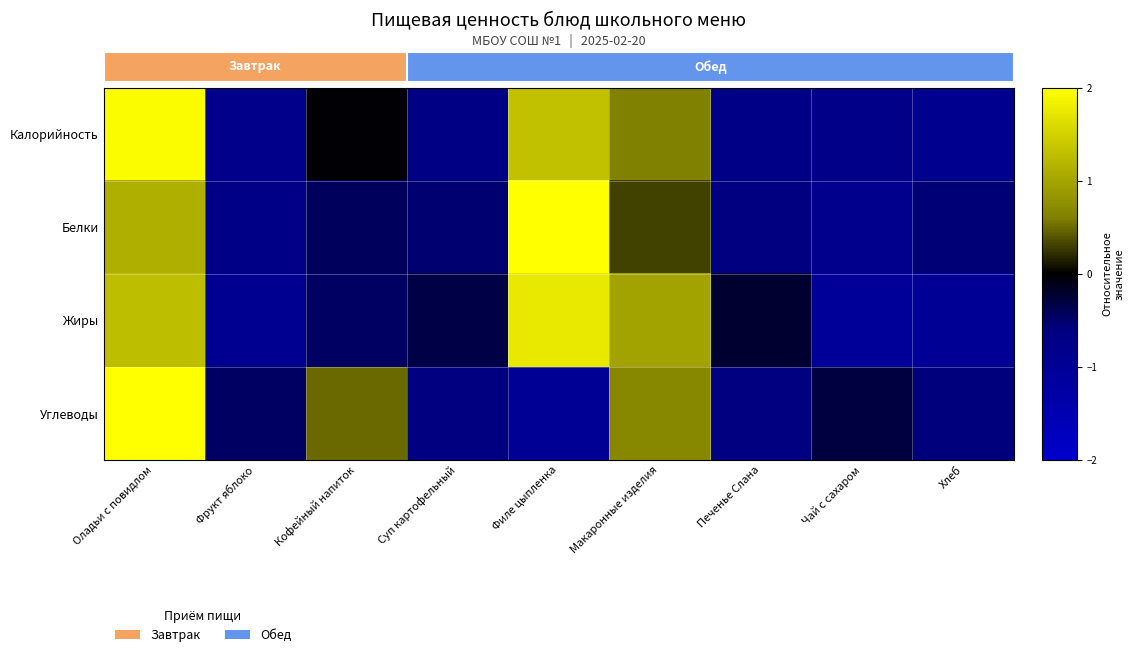

Reading left to right, what are all the values shown in this chart?

Калорийность: Оладьи с повидлом=2.0	Фрукт яблоко=-0.8	Кофейный напиток=-0.0	Суп картофельный=-0.7	Филе цыпленка=1.3	Макаронные изделия=0.6	Печенье Слана=-0.7	Чай с сахаром=-0.8	Хлеб=-0.9
Белки: Оладьи с повидлом=1.1	Фрукт яблоко=-0.7	Кофейный напиток=-0.4	Суп картофельный=-0.5	Филе цыпленка=2.3	Макаронные изделия=0.3	Печенье Слана=-0.6	Чай с сахаром=-0.8	Хлеб=-0.6
Жиры: Оладьи с повидлом=1.3	Фрукт яблоко=-0.9	Кофейный напиток=-0.5	Суп картофельный=-0.3	Филе цыпленка=1.8	Макаронные изделия=1.0	Печенье Слана=-0.2	Чай с сахаром=-1.1	Хлеб=-1.0
Углеводы: Оладьи с повидлом=2.4	Фрукт яблоко=-0.5	Кофейный напиток=0.5	Суп картофельный=-0.6	Филе цыпленка=-1.0	Макаронные изделия=0.7	Печенье Слана=-0.6	Чай с сахаром=-0.3	Хлеб=-0.6